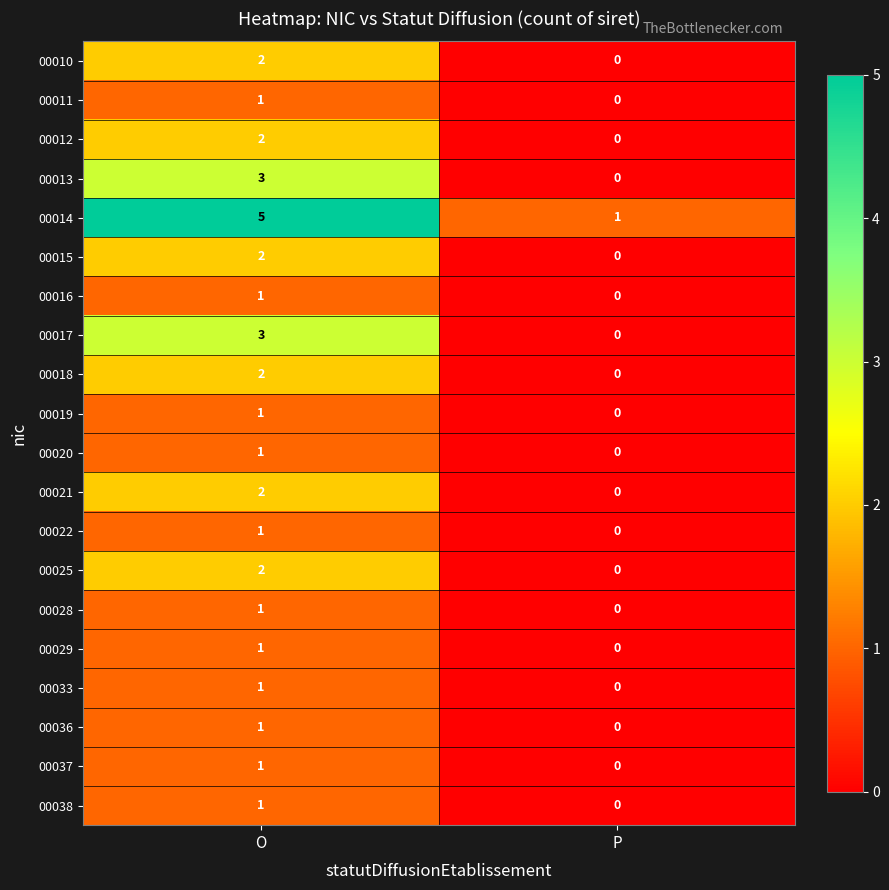

What is the difference between the 00013 values at P and O?

3